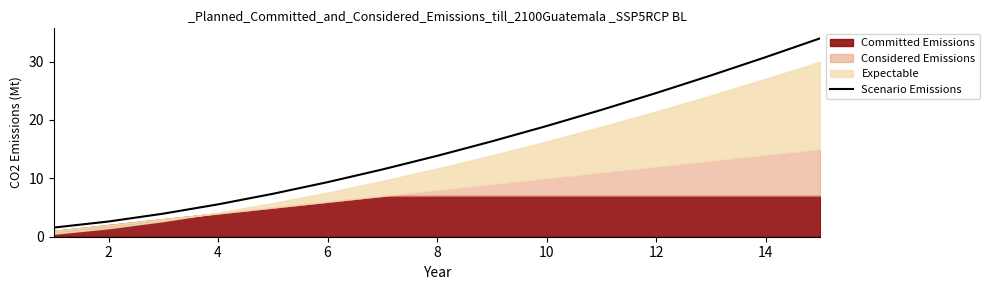

What is the minimum value for Scenario Emissions?

1.6